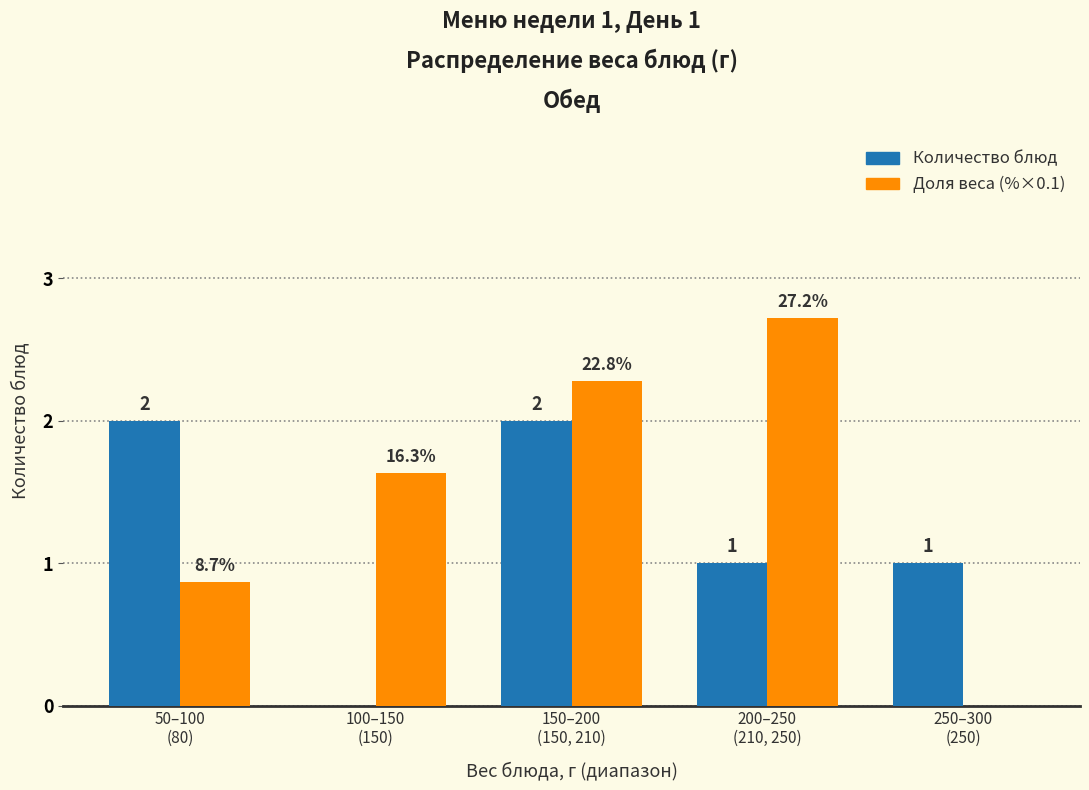

How many Доля веса (%×0.1) values are between 0 and 2?

3